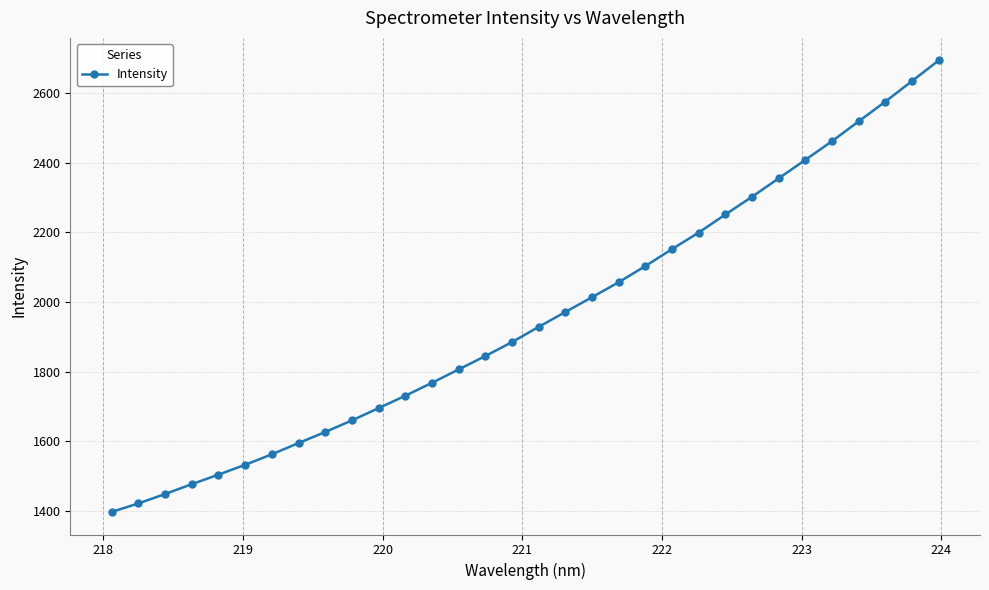

What is the difference between the maximum and second lowest values?

1273.2